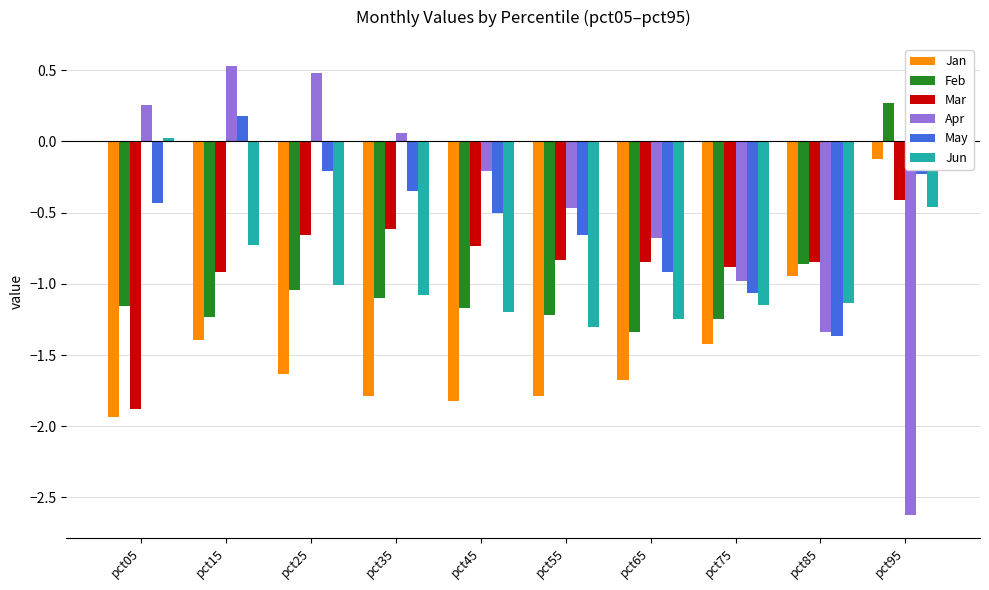

What is the minimum value shown in the chart?

-2.6